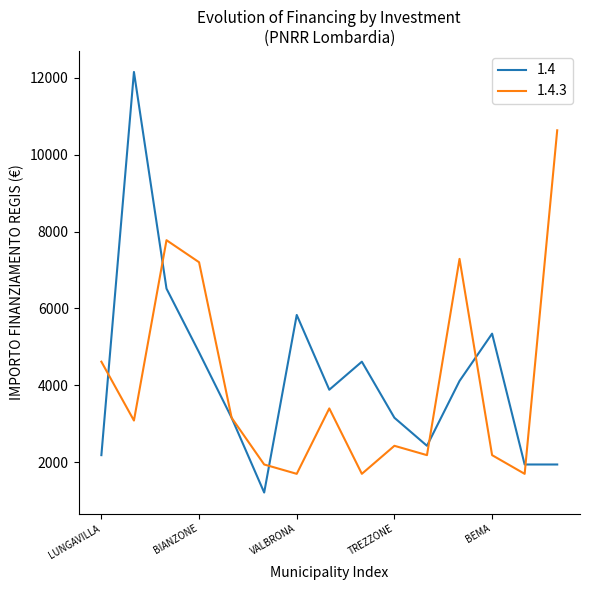

Which series has the largest range (max minus min)?

1.4